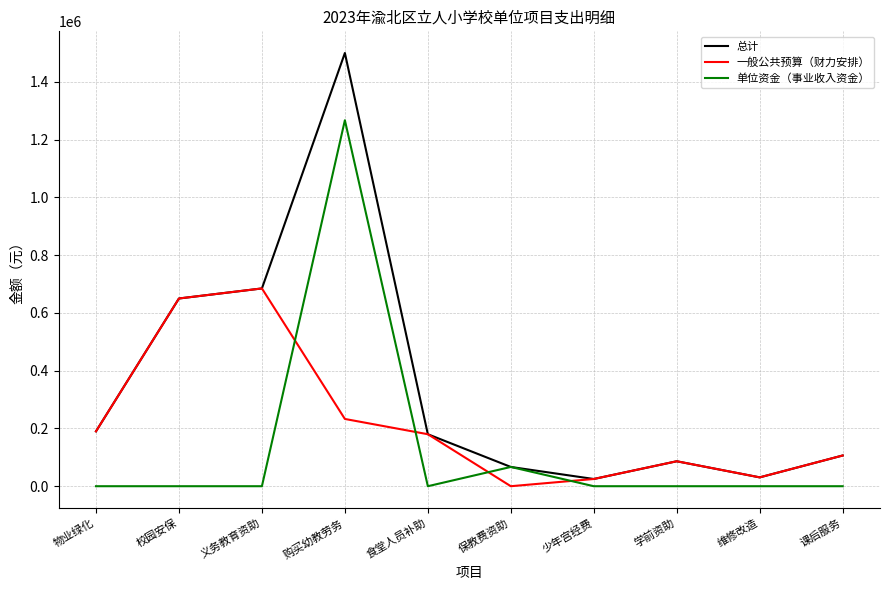

What value does the 总计 series have at 维修改造?

30625